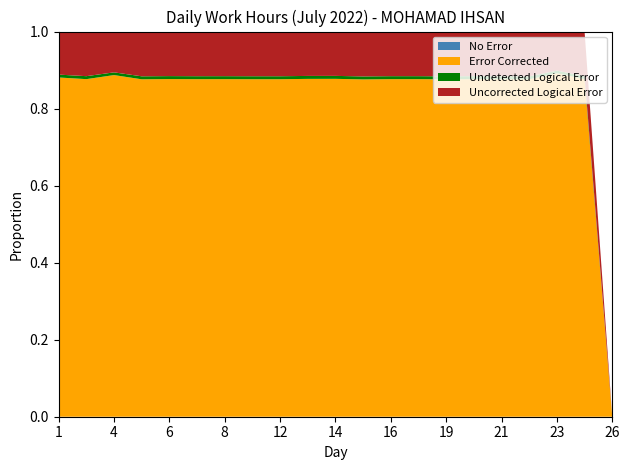

Reading left to right, extract all data points from this chart.

No Error: 0.0	0.0	0.0	0.0	0.0	0.0	0.0	0.0	0.0	0.0	0.0	0.0	0.0	0.0	0.0	0.0	0.0	0.0	0.0	0.0	0.0
Error Corrected: 11.8	11.3	12.6	11.3	11.4	11.3	11.3	11.3	11.3	11.4	11.4	11.3	11.3	11.3	11.3	11.4	11.3	11.3	13.2	11.4	0.0
Undetected Logical Error: 0.1	0.1	0.1	0.1	0.1	0.1	0.1	0.1	0.1	0.1	0.1	0.1	0.1	0.1	0.1	0.1	0.1	0.1	0.1	0.1	0.0
Uncorrected Logical Error: 1.5	1.5	1.5	1.5	1.5	1.5	1.5	1.5	1.5	1.5	1.5	1.5	1.5	1.5	1.5	1.5	1.5	1.5	1.5	1.5	0.0